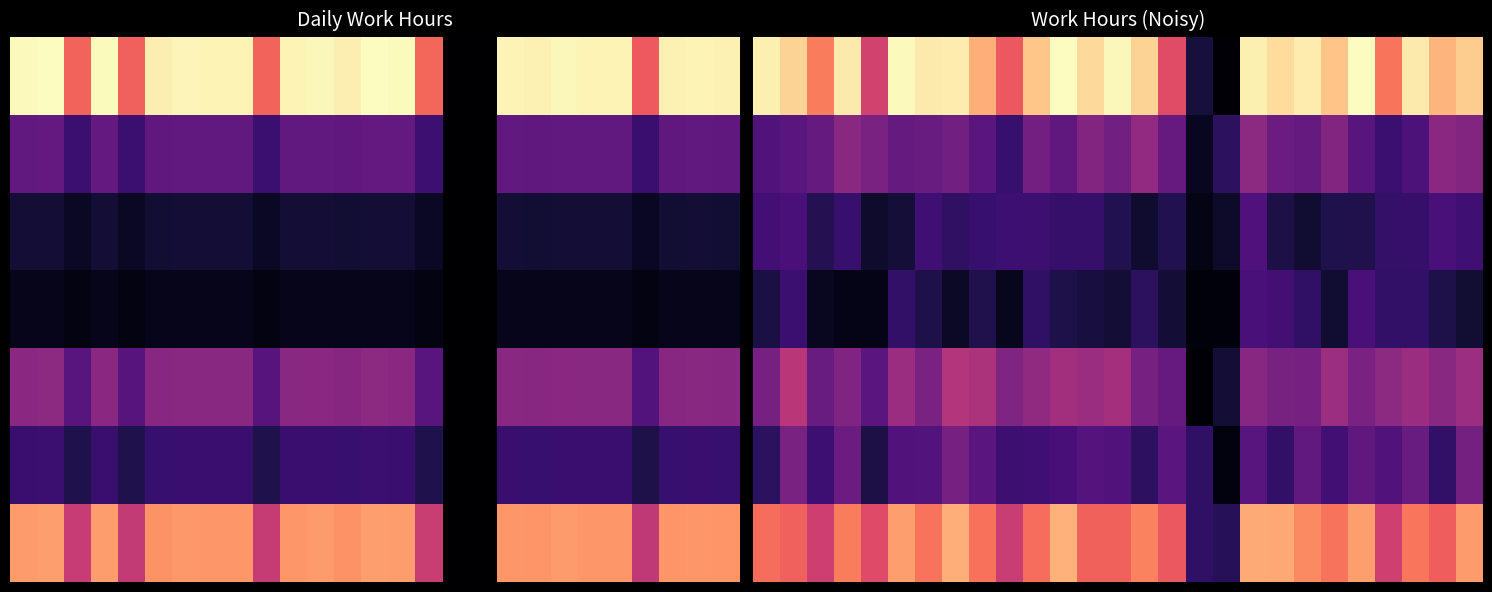

Between 9 and 23, which is larger?

23